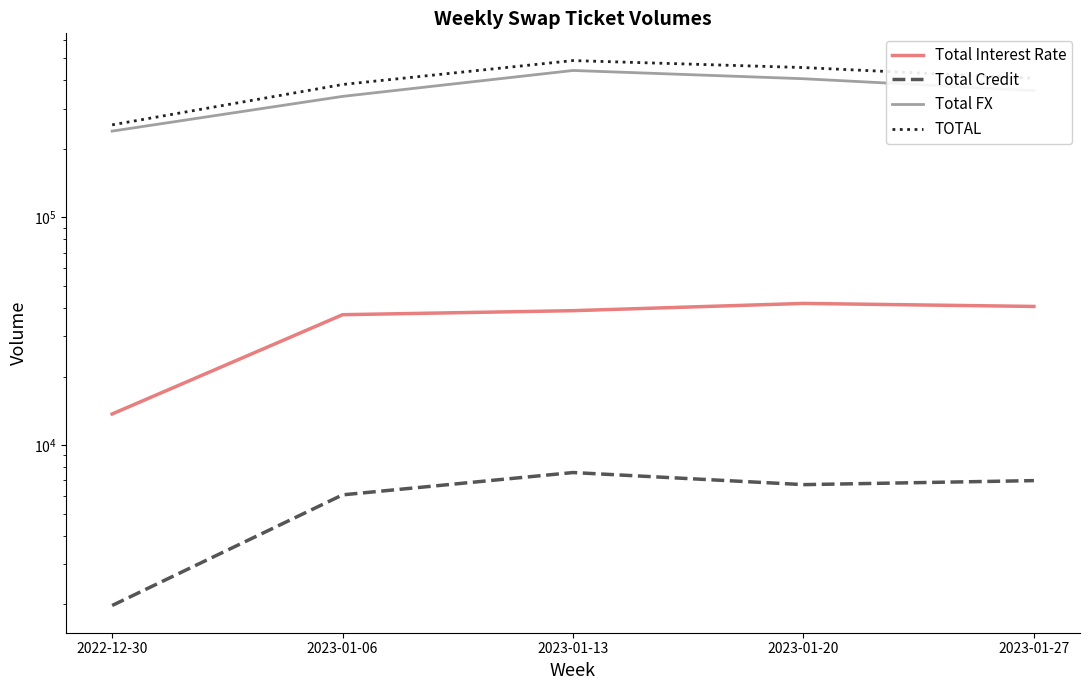

At which category is the sum across all series the highest?

2023-01-13